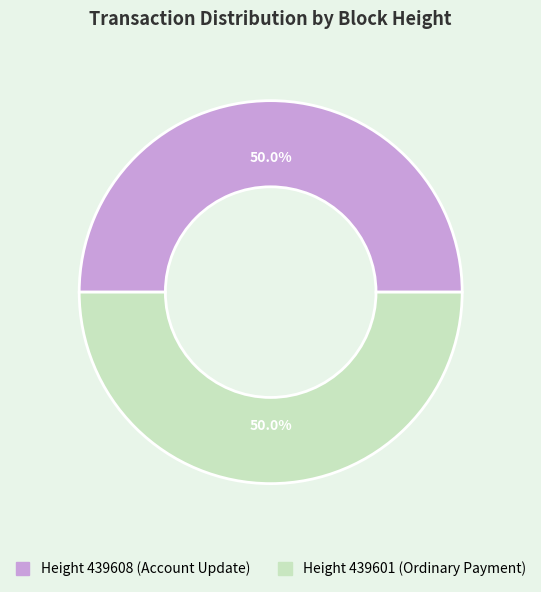

What is the majority slice?

439608